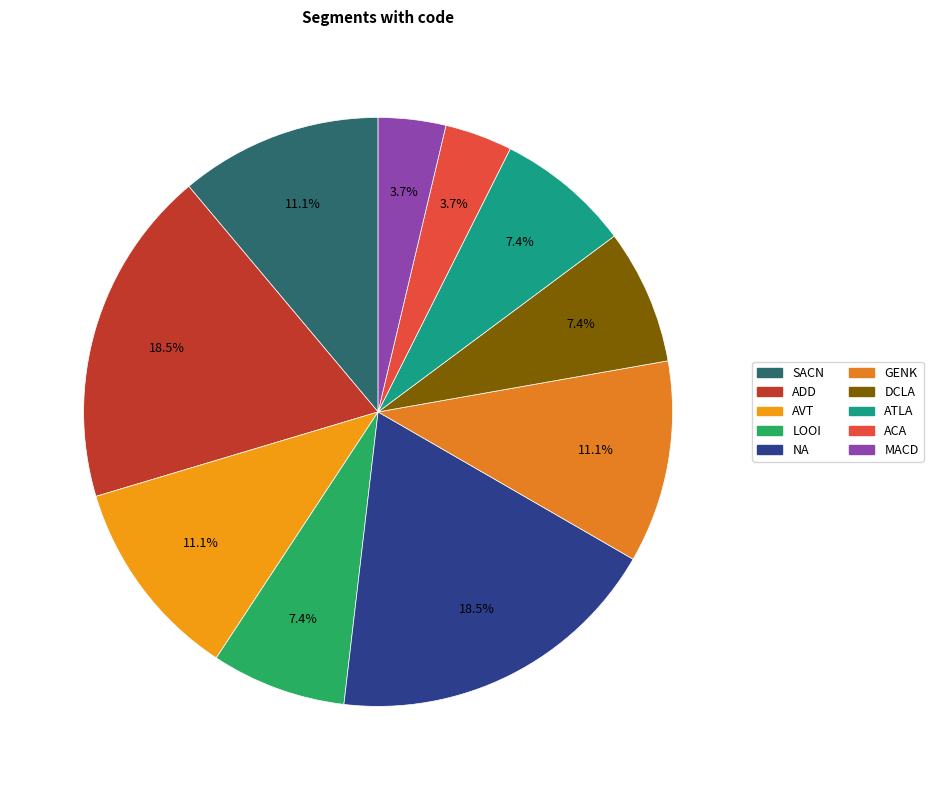

Rank the categories by value from highest to lowest.

ADD, NA, SACN, AVT, GENK, LOOI, DCLA, ATLA, ACA, MACD